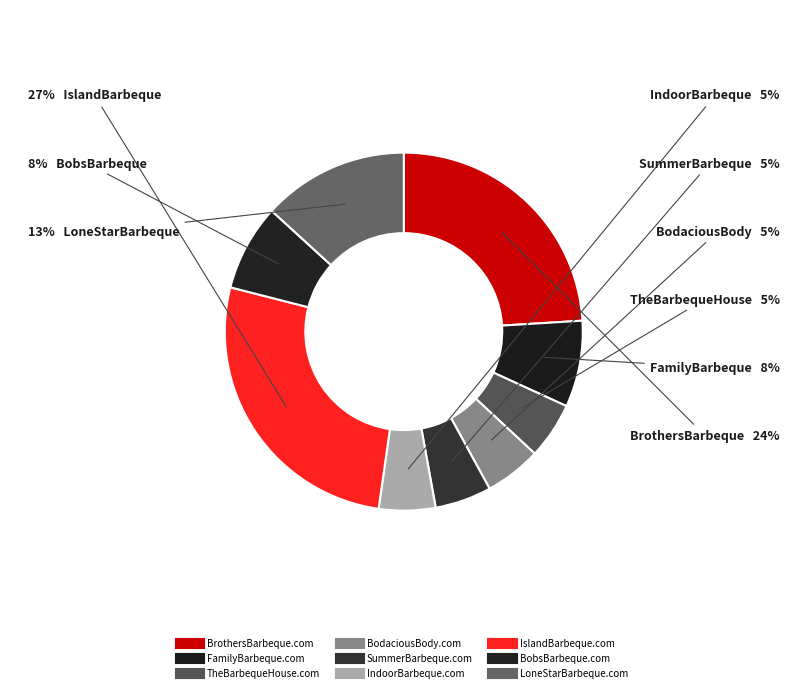

Is there a majority slice in this chart?

No